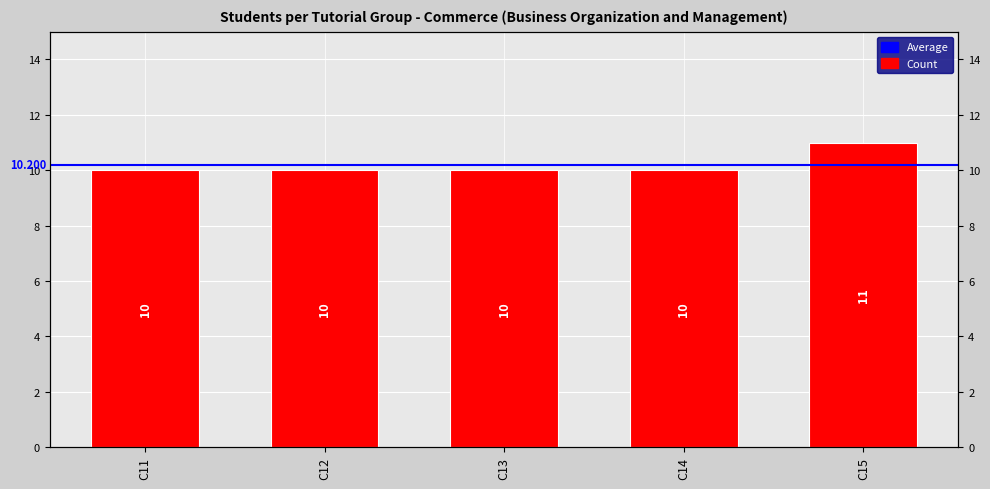

What is the average value?

10